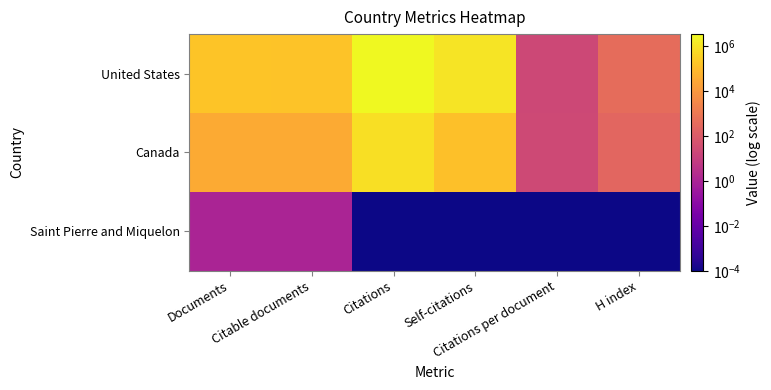

Which series has the widest spread of values?

United States